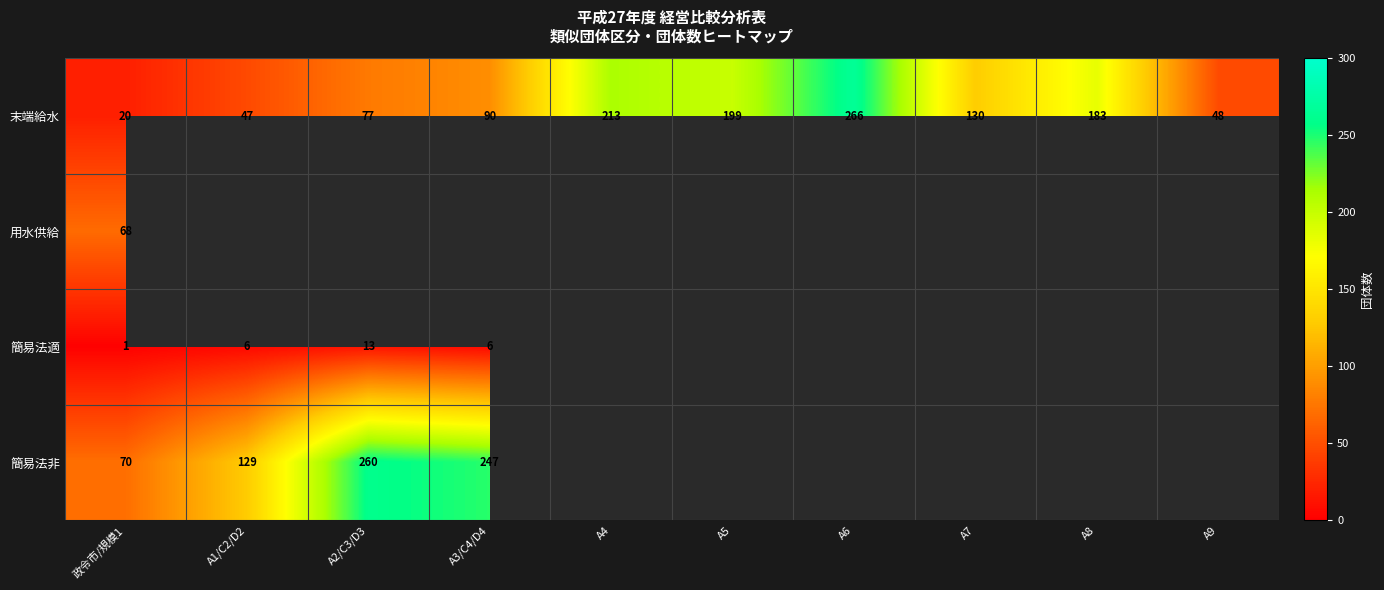

Is it true that 末端給水 equals 20 at 政令市/規模1?

True